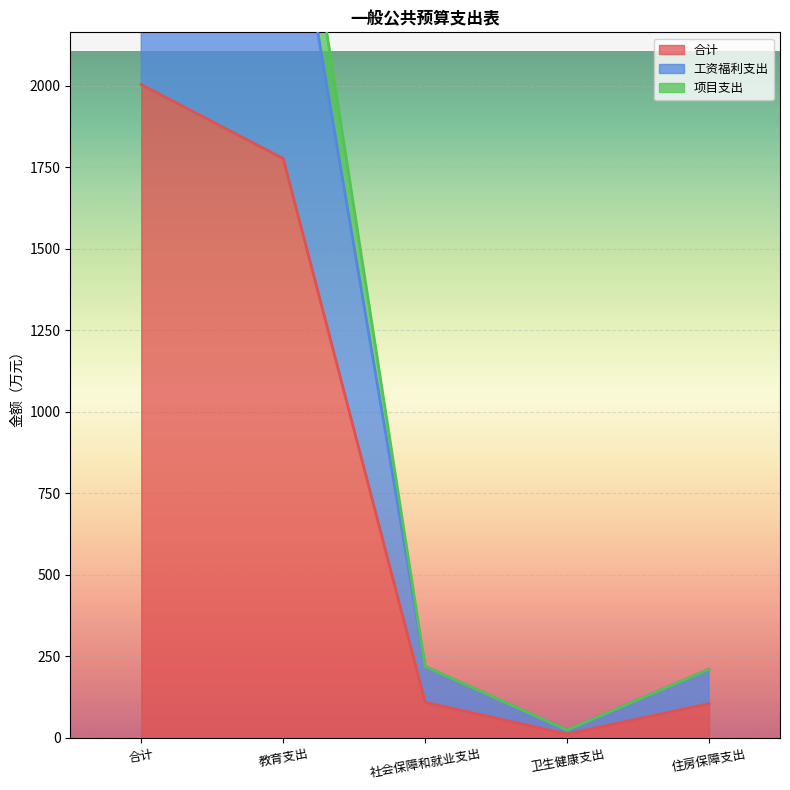

What position from the left is 卫生健康支出?

4